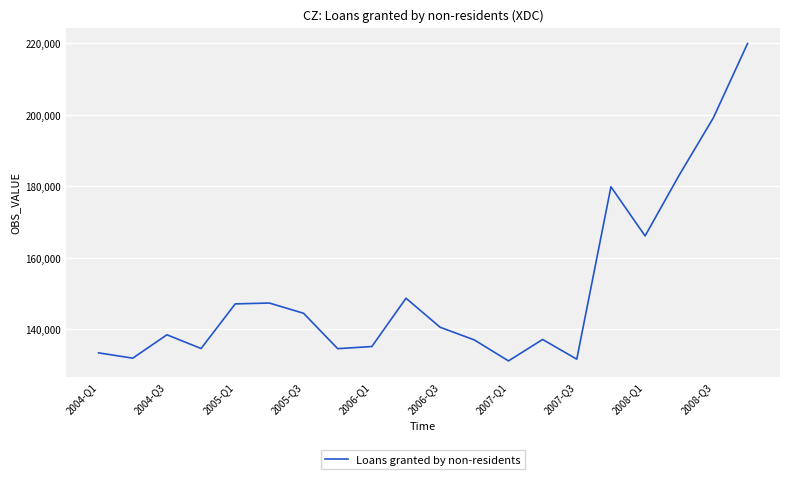

What is the maximum value shown in the chart?

219943